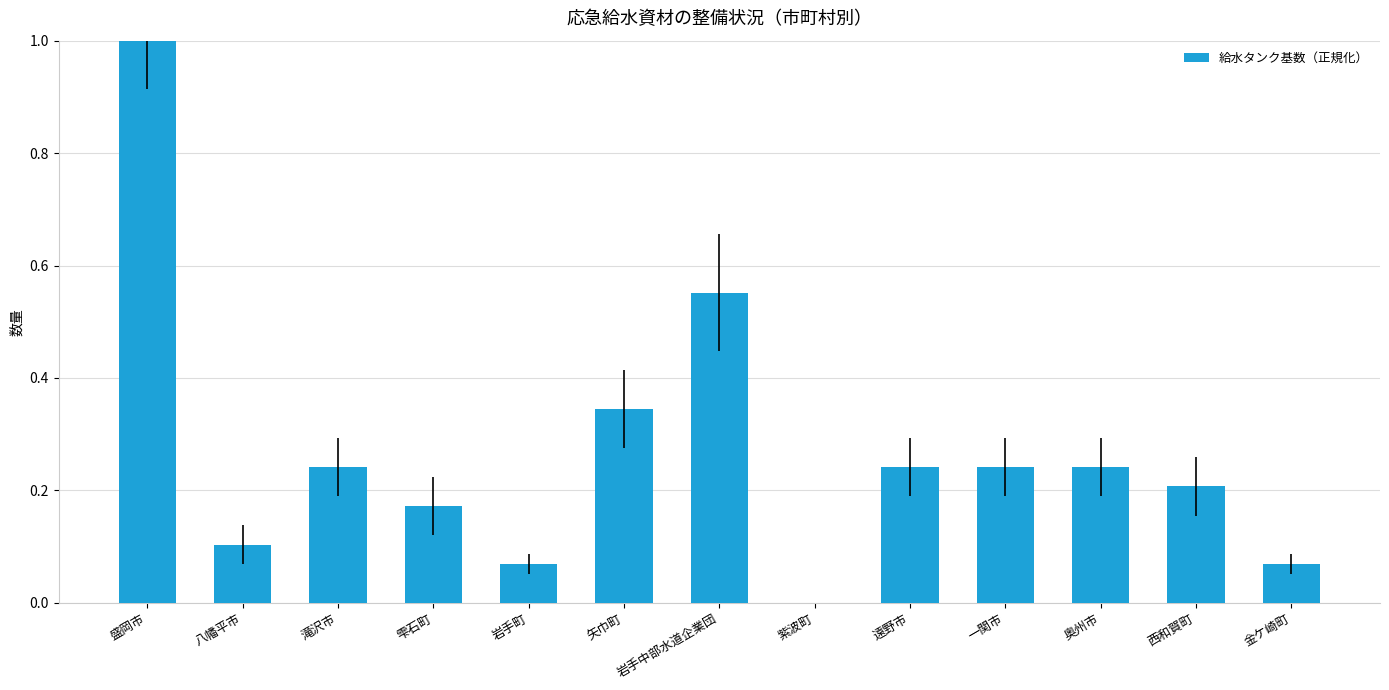

What is the sum of all values?

3.5